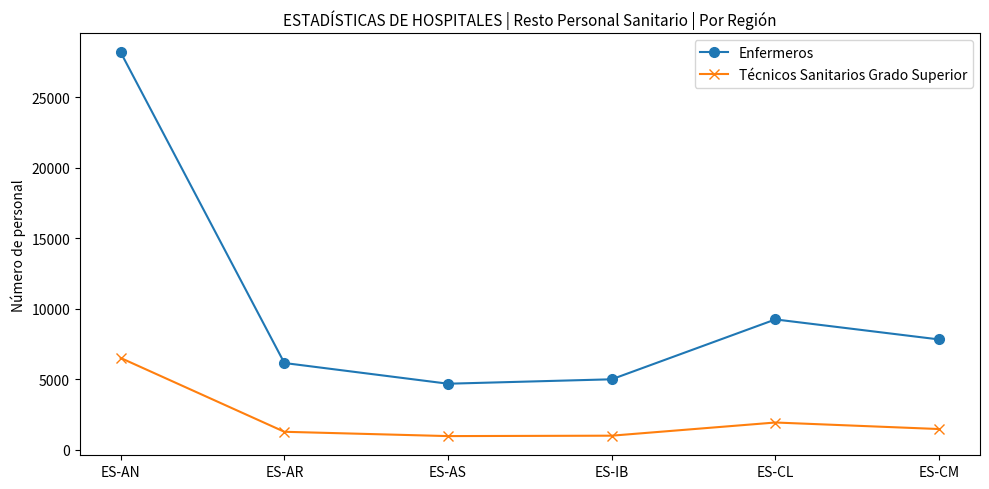

Rank the series by their average value, from highest to lowest.

Enfermeros, Técnicos Sanitarios Grado Superior